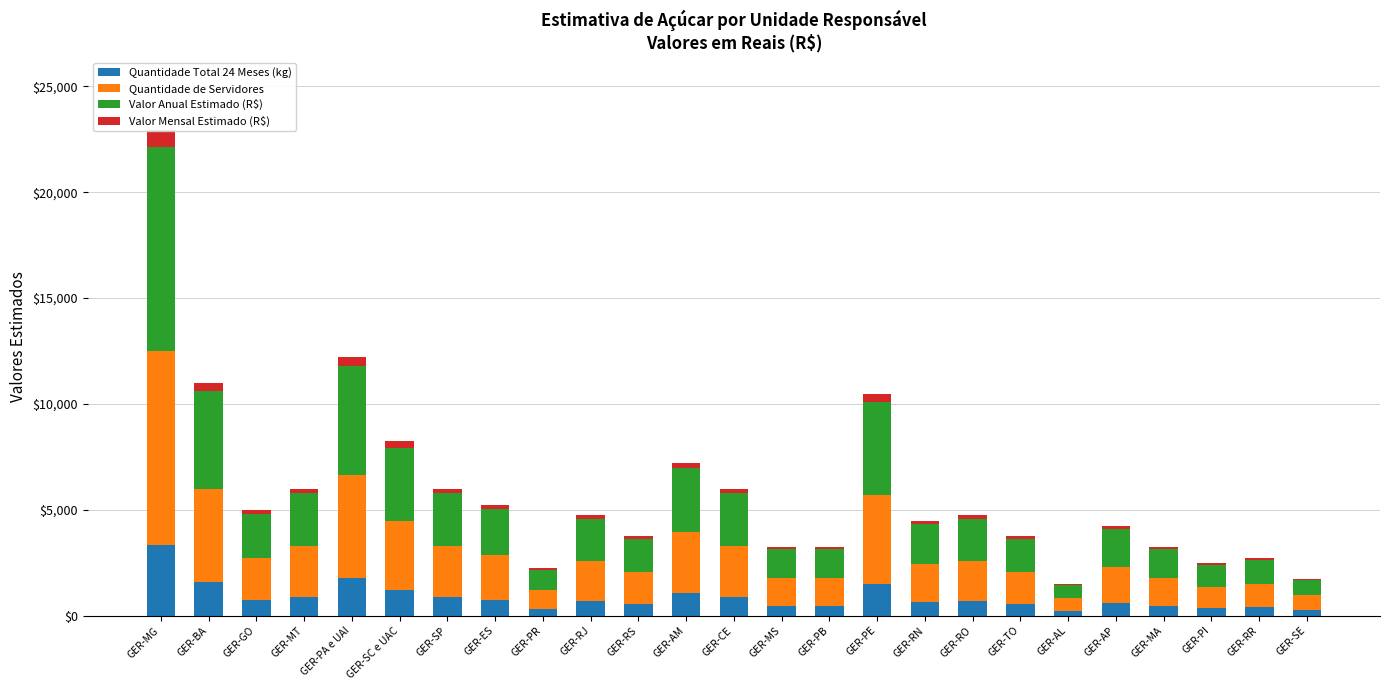

Which has a higher value, GER-RS or GER-RN?

GER-RN